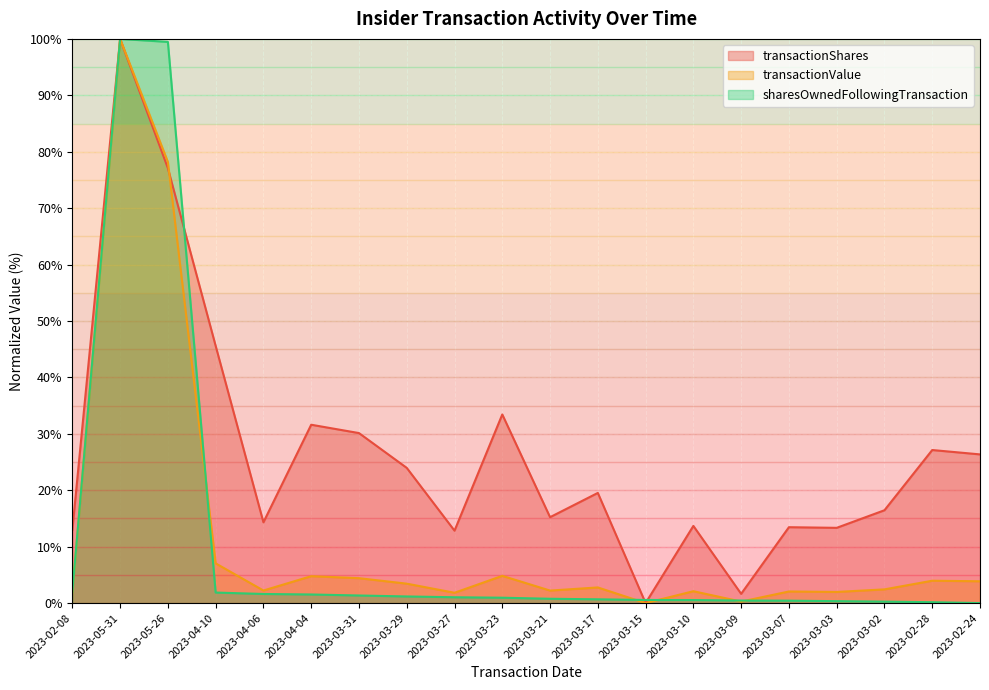

At which category does transactionValue reach its first local valley?

2023-04-06